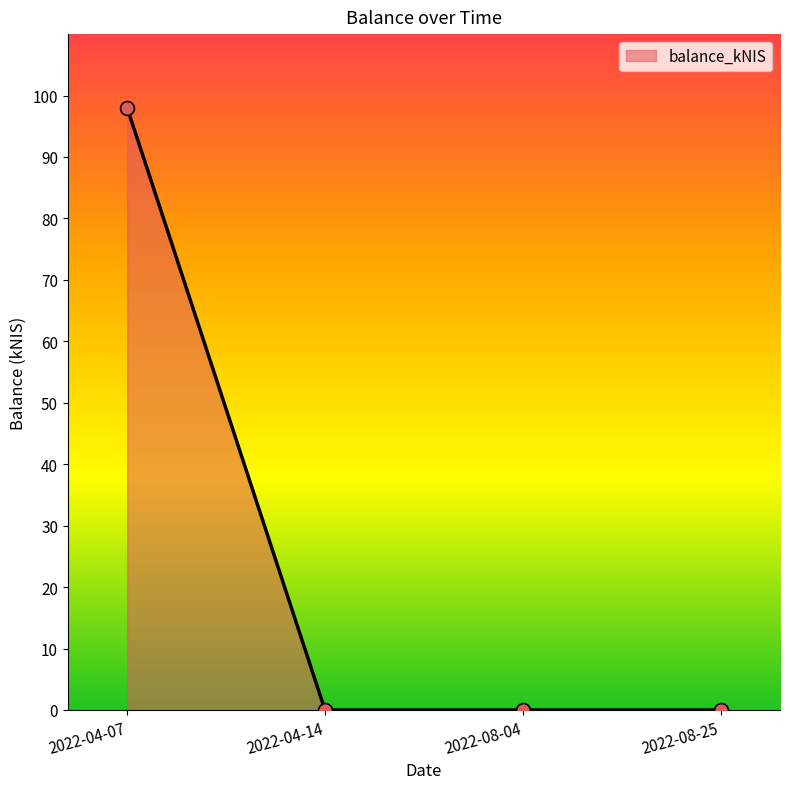

What is the sum of all values?

98.0